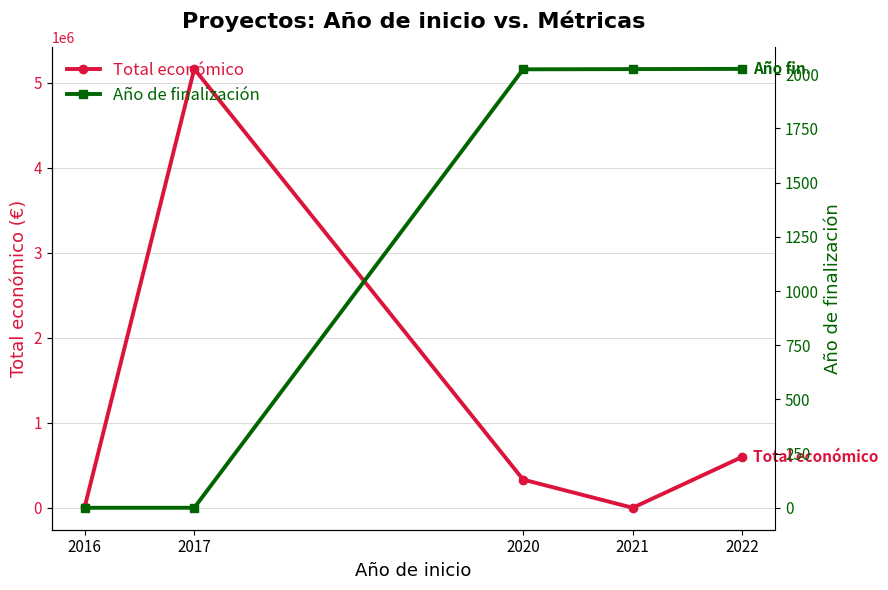

True or false: Total económico has a value of 549098 at 2020.

False